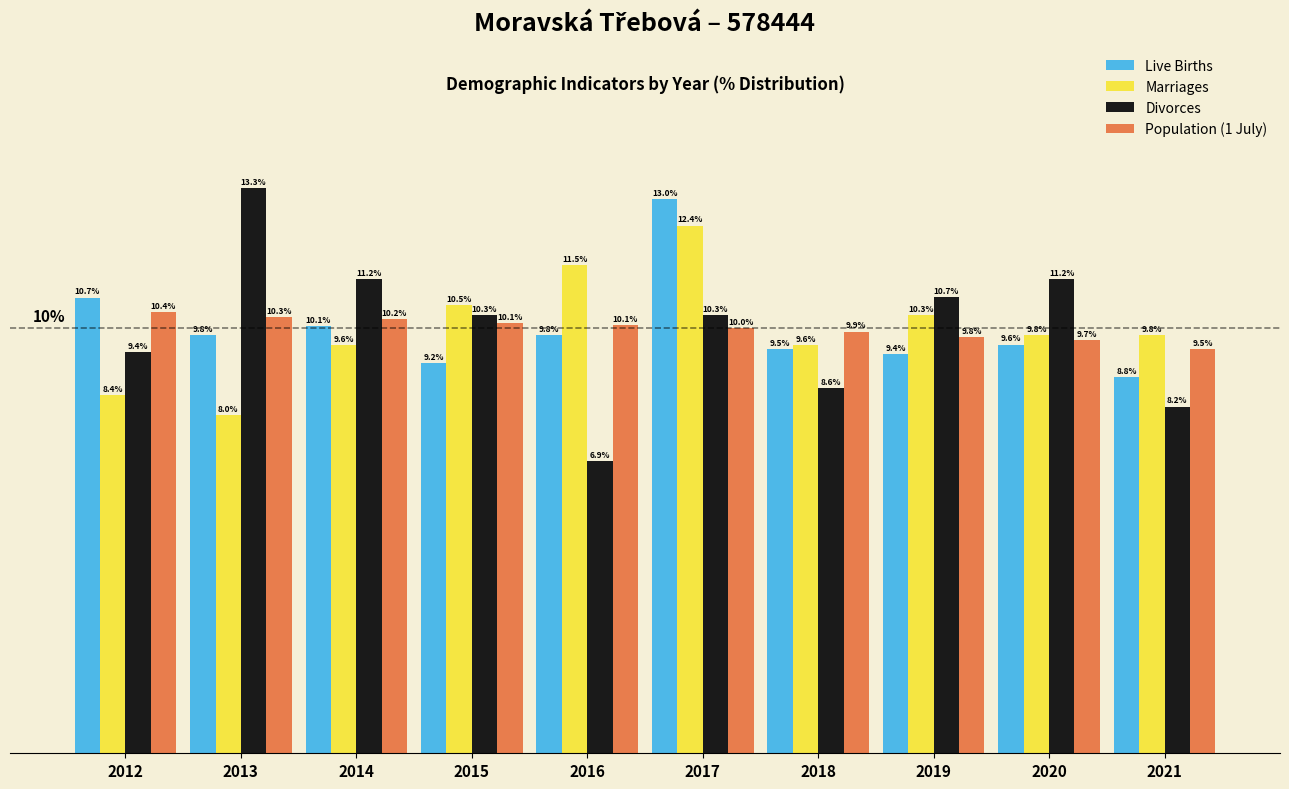

Between 2012 and 2014, which series saw the biggest shift?

Divorces